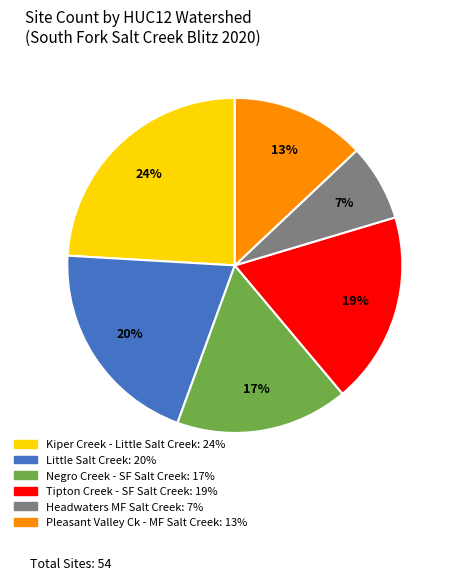

Count the number of slices in the pie.

6